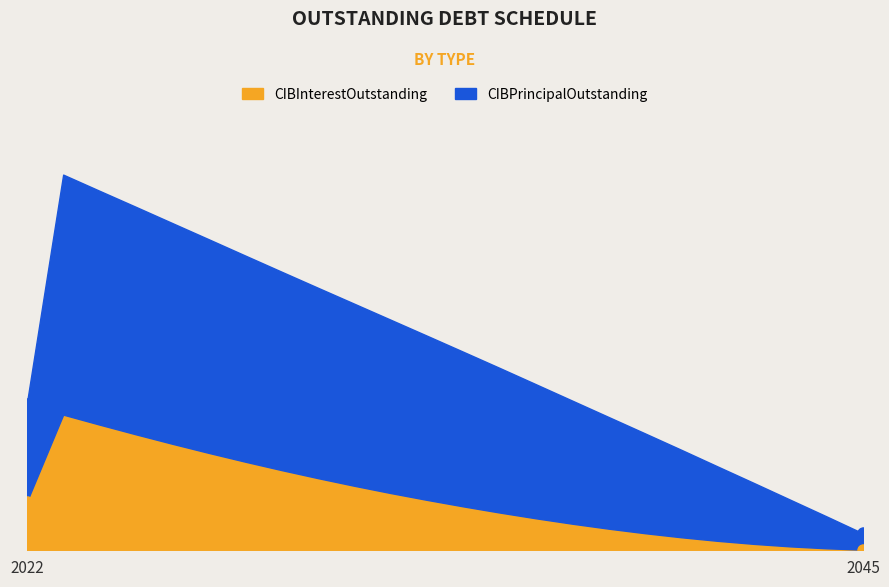

List the labels in order of CIBInterestOutstanding value, smallest first.

2045, 2044, 2043, 2042, 2041, 2040, 2039, 2038, 2037, 2036, 2035, 2034, 2022, 2033, 2032, 2031, 2030, 2029, 2028, 2027, 2026, 2025, 2024, 2023